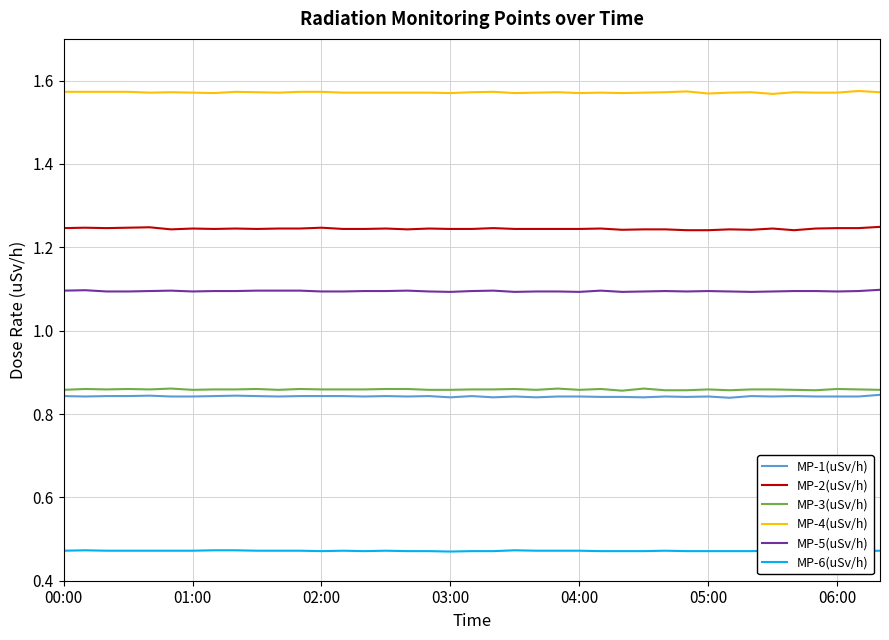

True or false: MP-1(uSv/h) and MP-5(uSv/h) intersect in this chart.

False